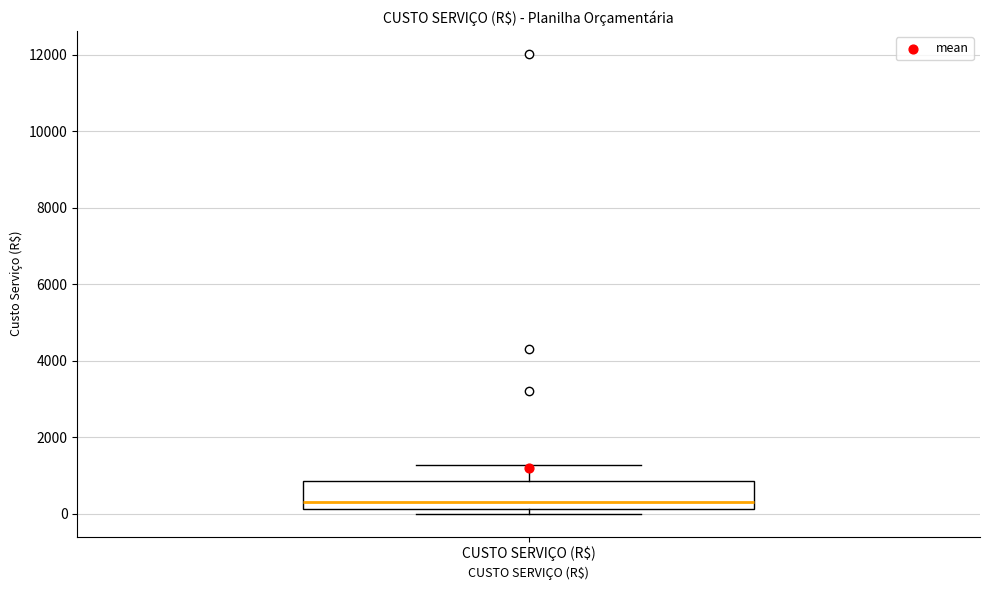

Where does the median line of the box for CUSTO SERVIÇO (R$) sit on the y-axis? The values are not printed on the chart, so give them approximately, as read against the axis.

400